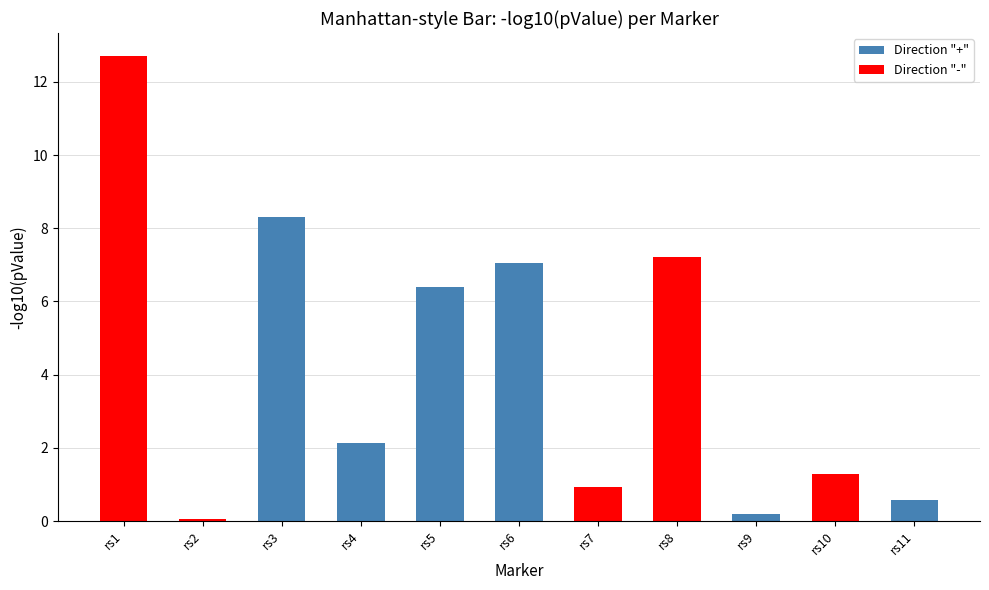

Reading left to right, transcribe all the data shown in this chart.

rs1=12.7	rs2=0.1	rs3=8.3	rs4=2.1	rs5=6.4	rs6=7.0	rs7=0.9	rs8=7.2	rs9=0.2	rs10=1.3	rs11=0.6